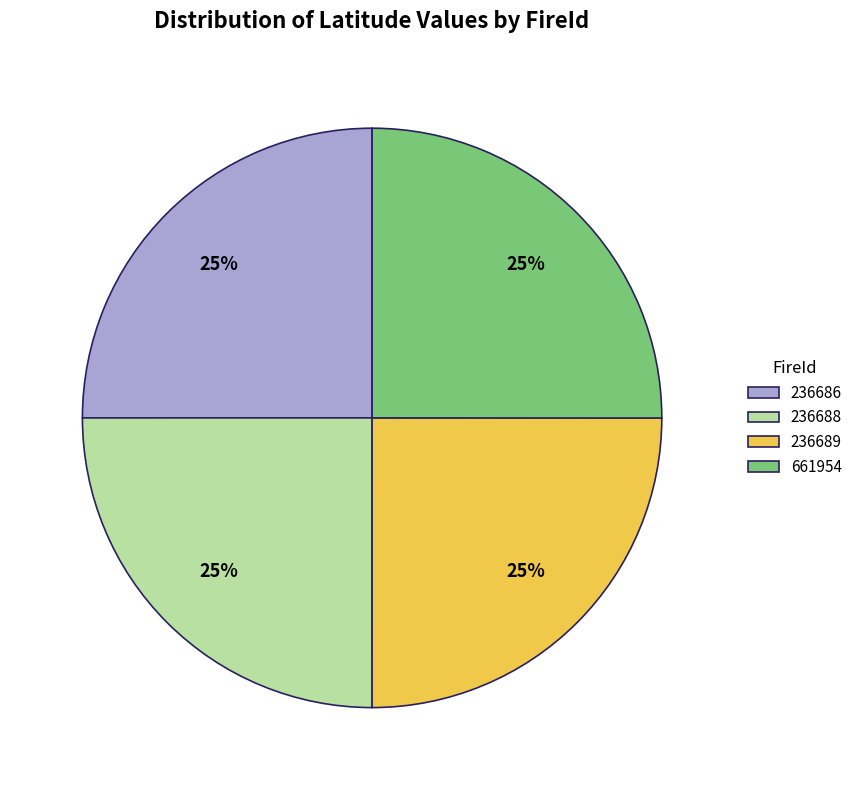

The 236686 slice represents 10% of the pie. True or false?

False